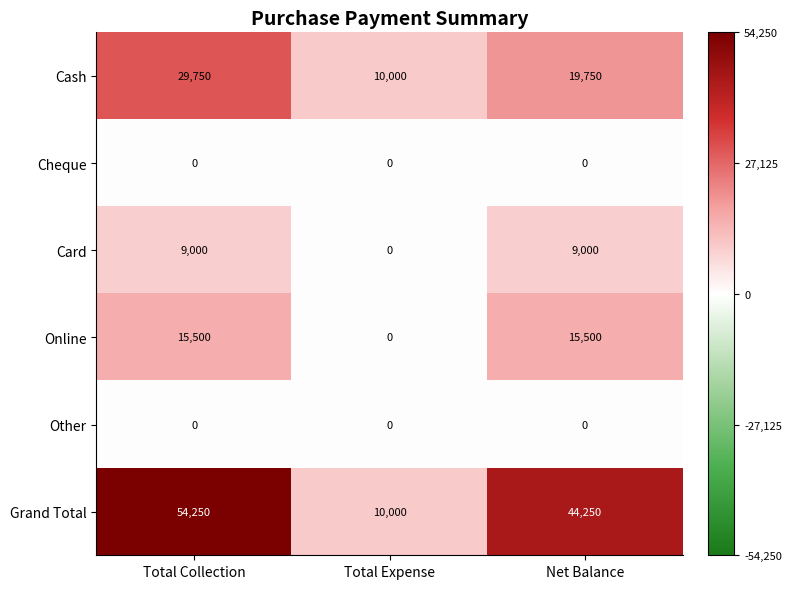

What is the total value across all series at Total Collection?

108500